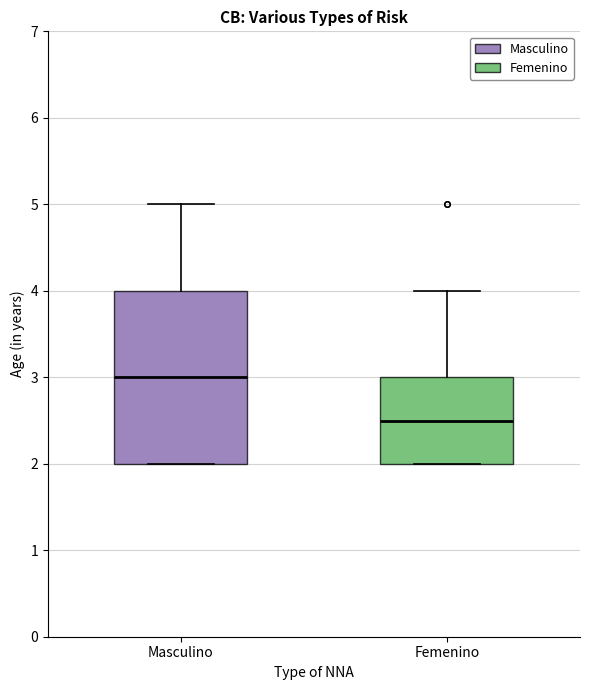

Reading left to right, read every box against the y-axis: the position of its median line, the range the box covers, and the ends of its whiskers. The values are not printed on the chart, so give them approximately, as read against the axis.

Masculino: median 3.0, box 2.0 to 4.0, whiskers 2.0 to 5.0
Femenino: median 2.5, box 2.0 to 3.0, whiskers 2.0 to 4.0